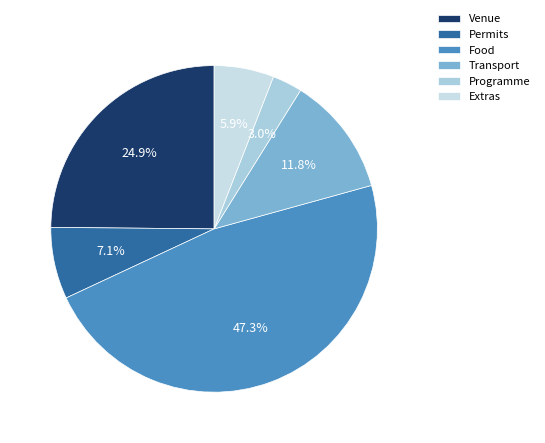

Rank the categories by value from lowest to highest.

Programme, Extras, Permits, Transport, Venue, Food